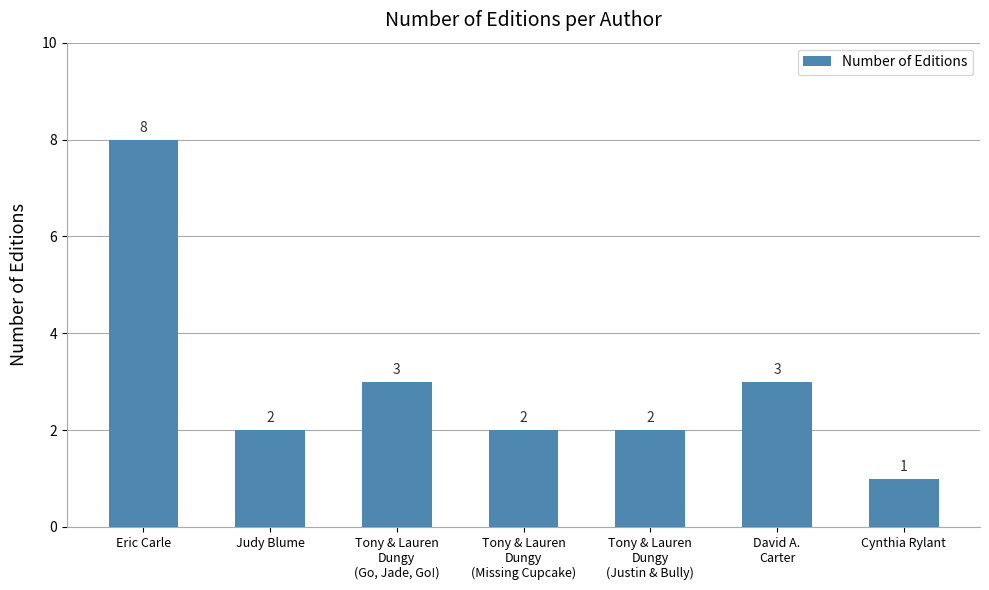

What position from the left is David A.
Carter?

6